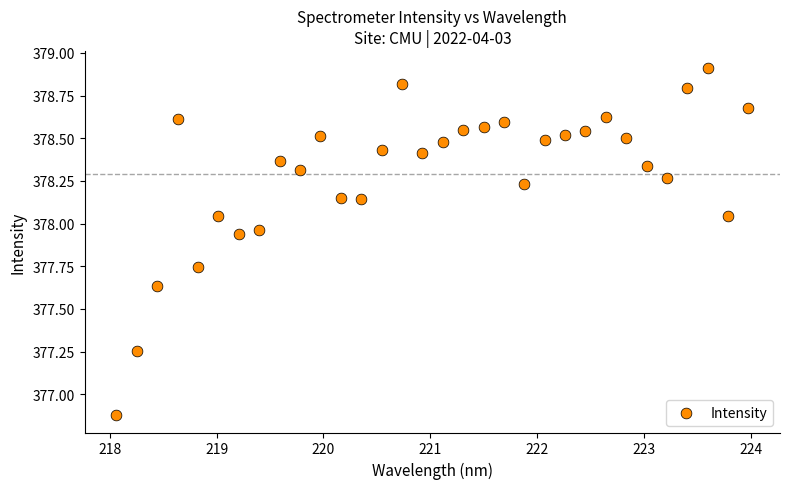

What Y value in the scatter plot is closest to 377?

376.9